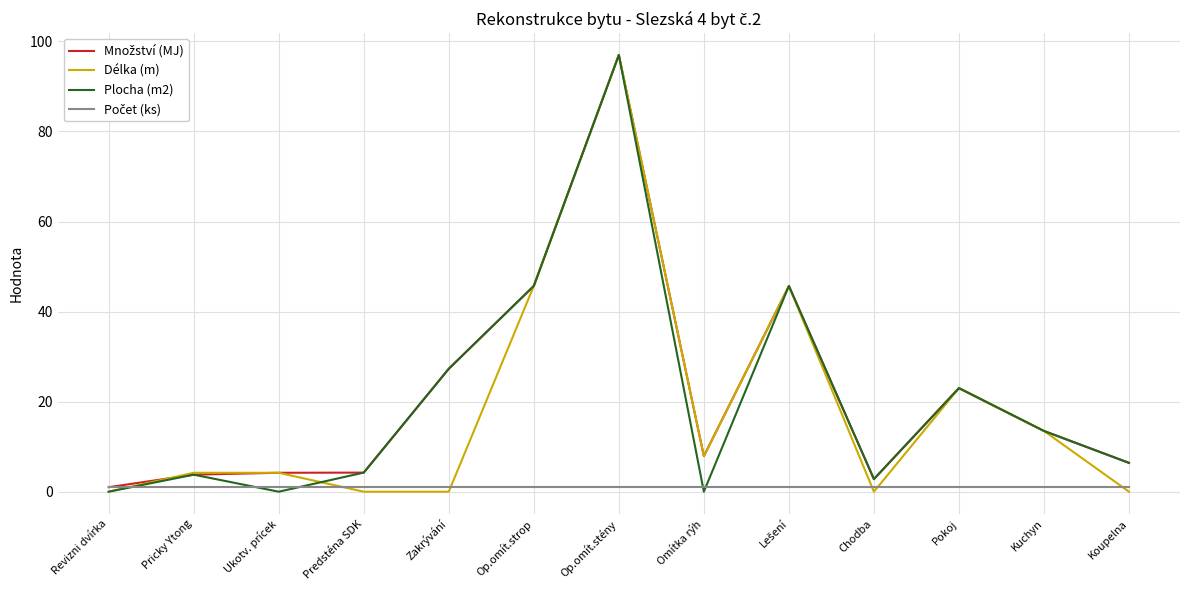

What is the maximum value shown in the chart?

97.0